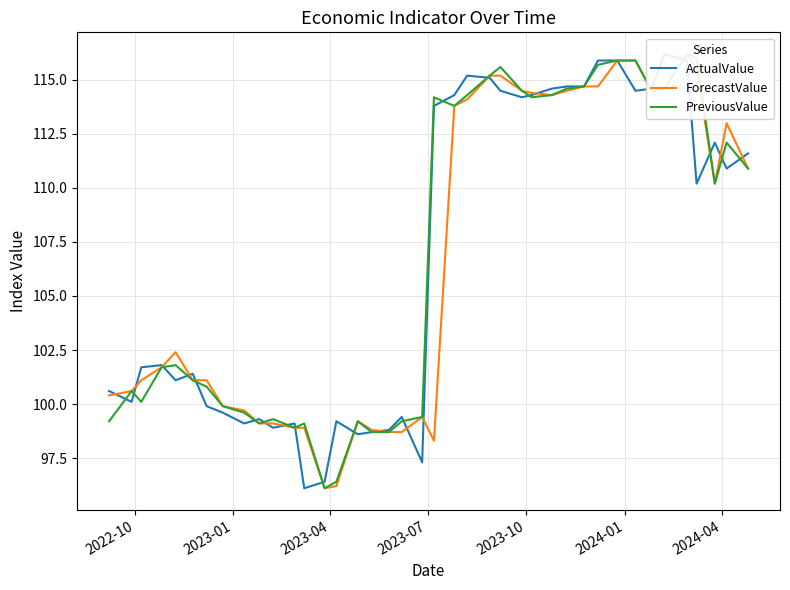

Reading left to right, transcribe all the data shown in this chart.

ActualValue: 100.6	100.1	101.7	101.8	101.1	101.4	99.9	99.6	99.1	99.3	98.9	99.1	96.1	96.4	99.2	98.6	98.7	98.8	99.4	97.3	113.8	114.3	115.2	115.1	114.5	114.2	114.3	114.6	114.7	114.7	115.9	115.9	114.5	114.6	116.2	115.9	110.2	112.1	110.9	111.6
ForecastValue: 100.4	100.6	101.1	101.7	102.4	101.1	101.1	99.9	99.7	99.1	99.1	98.9	98.9	96.1	96.2	99.2	98.8	98.7	98.7	99.4	98.3	113.8	114.1	115.2	115.2	114.5	114.4	114.3	114.5	114.7	114.7	115.9	115.9	114.5	114.6	116.2	115.5	110.2	113.0	110.9
PreviousValue: 99.2	100.6	100.1	101.7	101.8	101.1	100.8	99.9	99.6	99.1	99.3	98.9	99.1	96.1	96.4	99.2	98.7	98.7	99.2	99.4	114.2	113.8	114.3	115.2	115.6	114.5	114.2	114.3	114.6	114.7	115.7	115.9	115.9	114.5	114.6	116.2	116.0	110.2	112.1	110.9